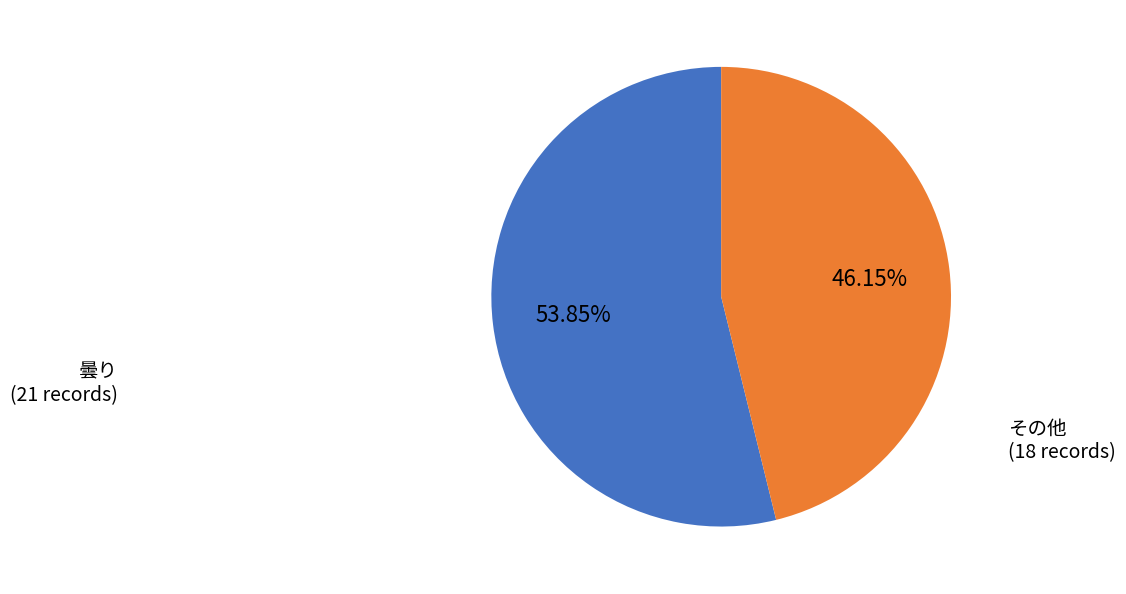

Is there any slice that represents more than half of the pie?

Yes